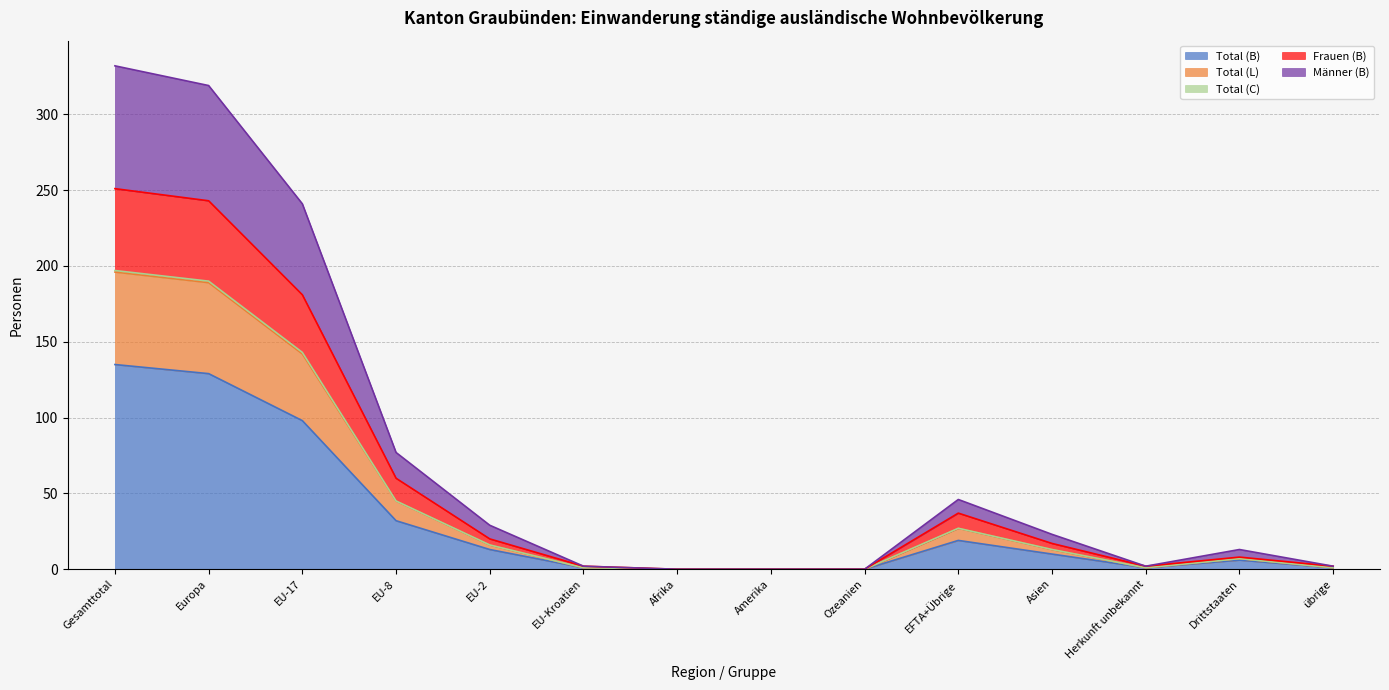

Does the chart have visible grid lines?

Yes